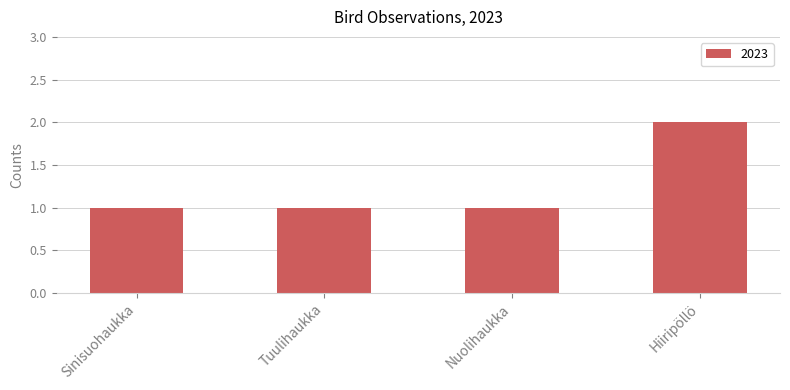

Approximately how many times larger is the value at Tuulihaukka compared to Sinisuohaukka?

1.0